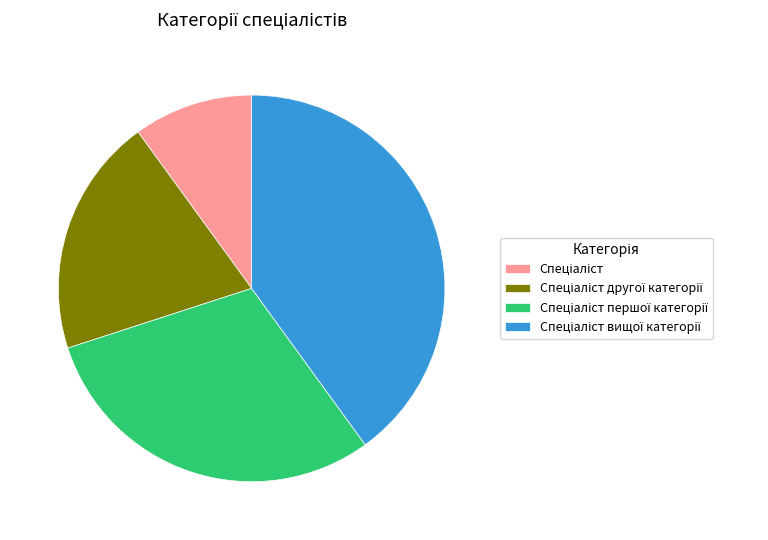

Is there a majority slice in this chart?

No